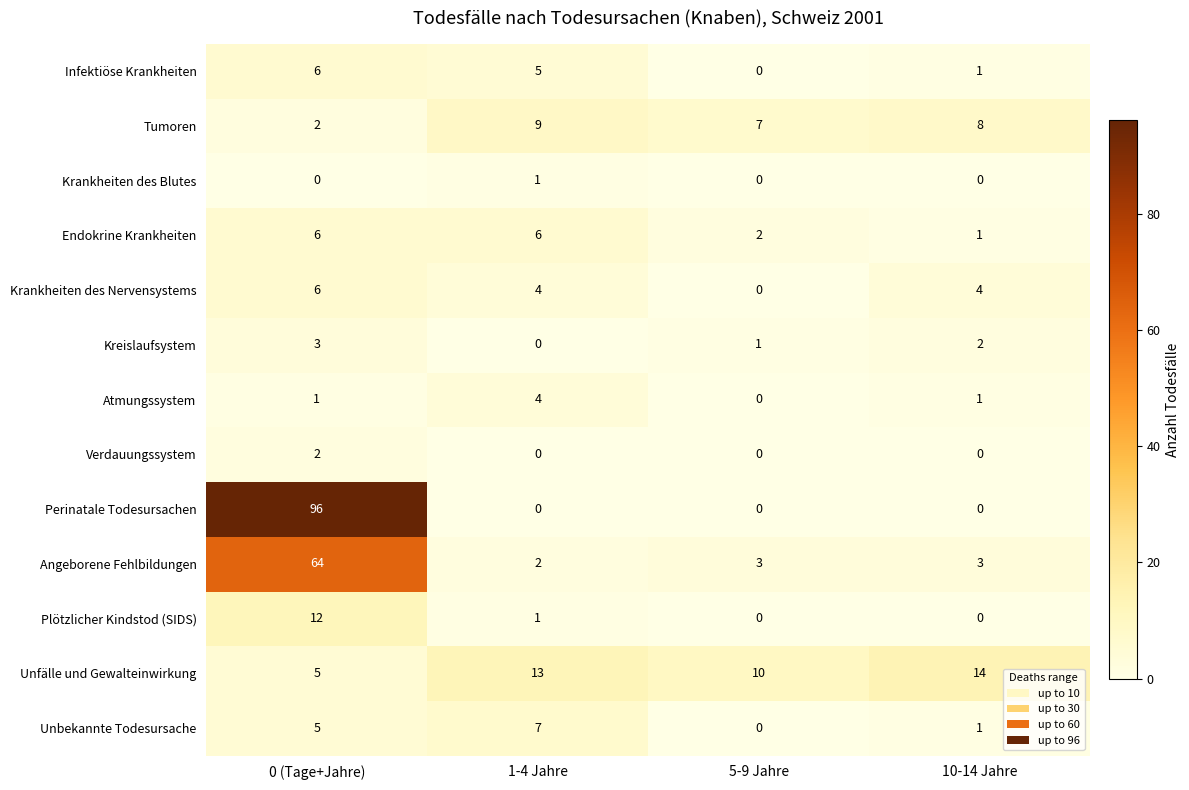

How many distinct data groups are displayed?

13